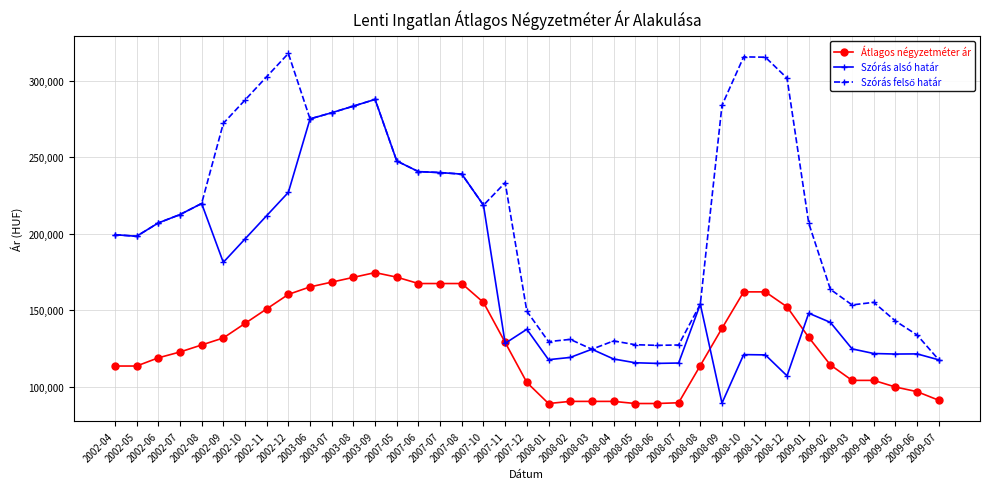

What is the smallest value displayed?

89166